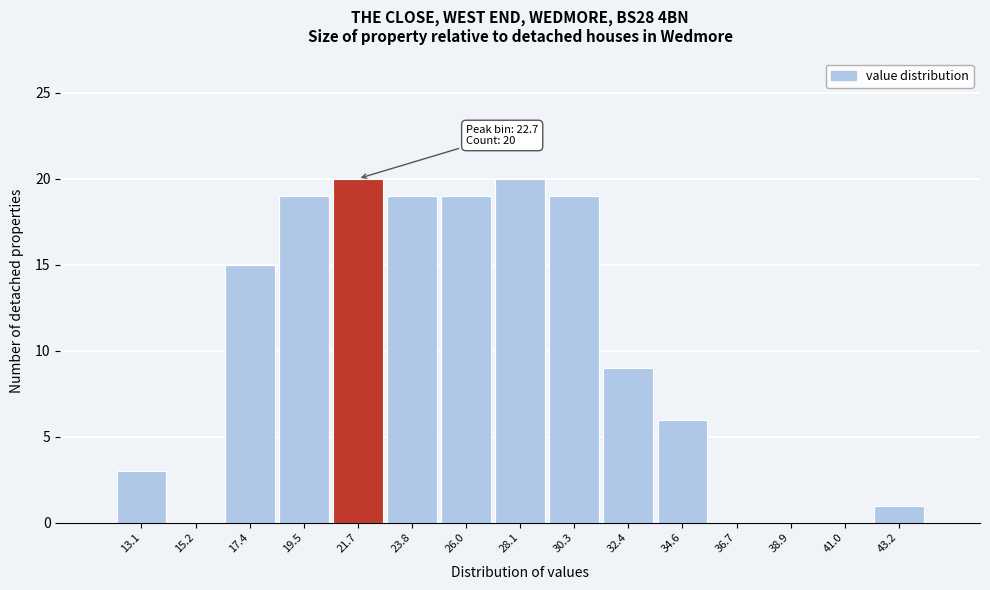

Reading left to right, what are all the values shown in this chart?

13.1=3	15.2=0	17.4=15	19.5=19	21.7=20	23.8=19	26.0=19	28.1=20	30.3=19	32.4=9	34.6=6	36.7=0	38.9=0	41.0=0	43.2=1